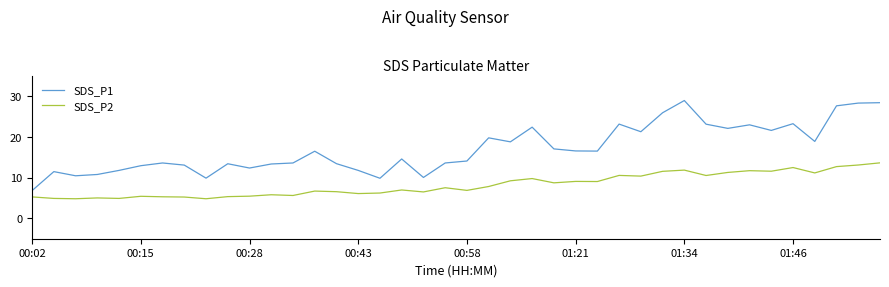

List the series in order of their peak value, highest first.

SDS_P1, SDS_P2